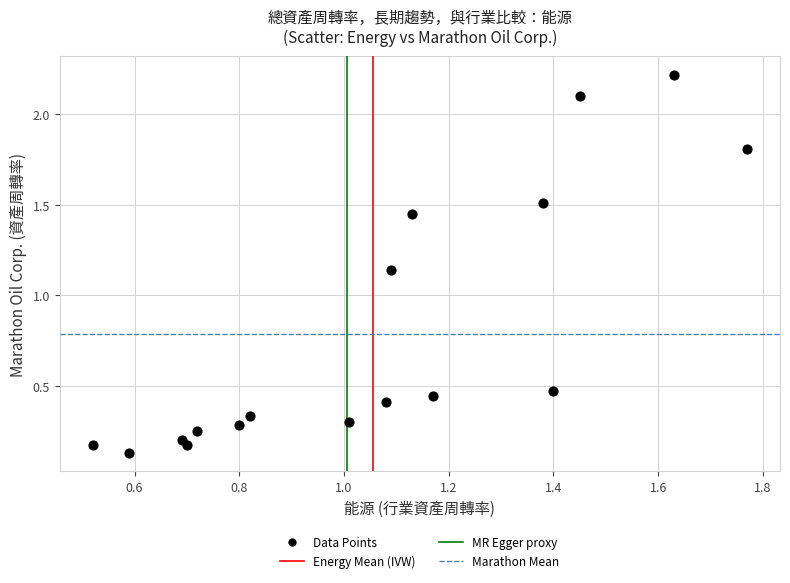

What is the range of Y values (max minus min)?

2.1